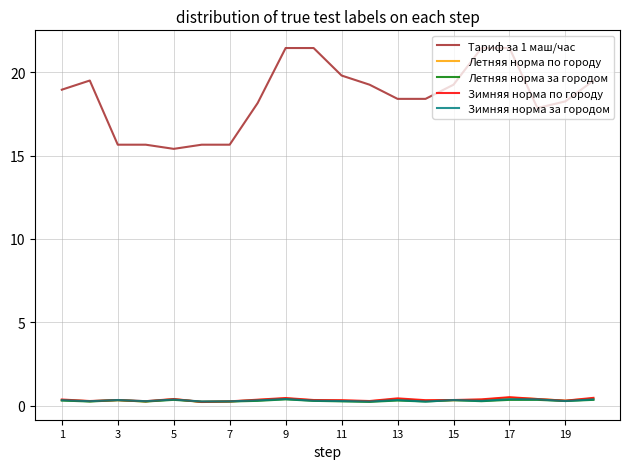

What is the minimum value shown in the chart?

0.2